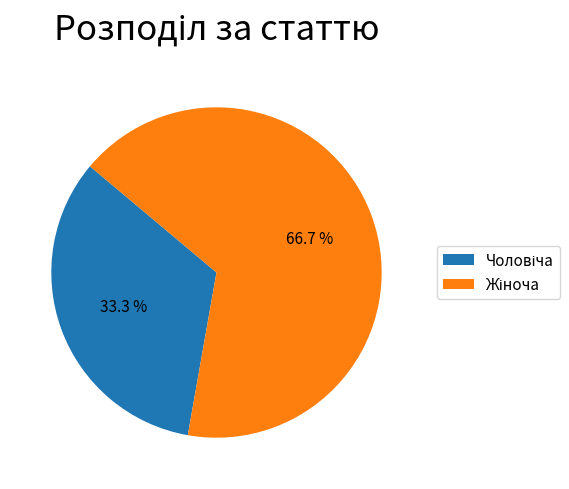

Does any single category account for the majority?

Yes